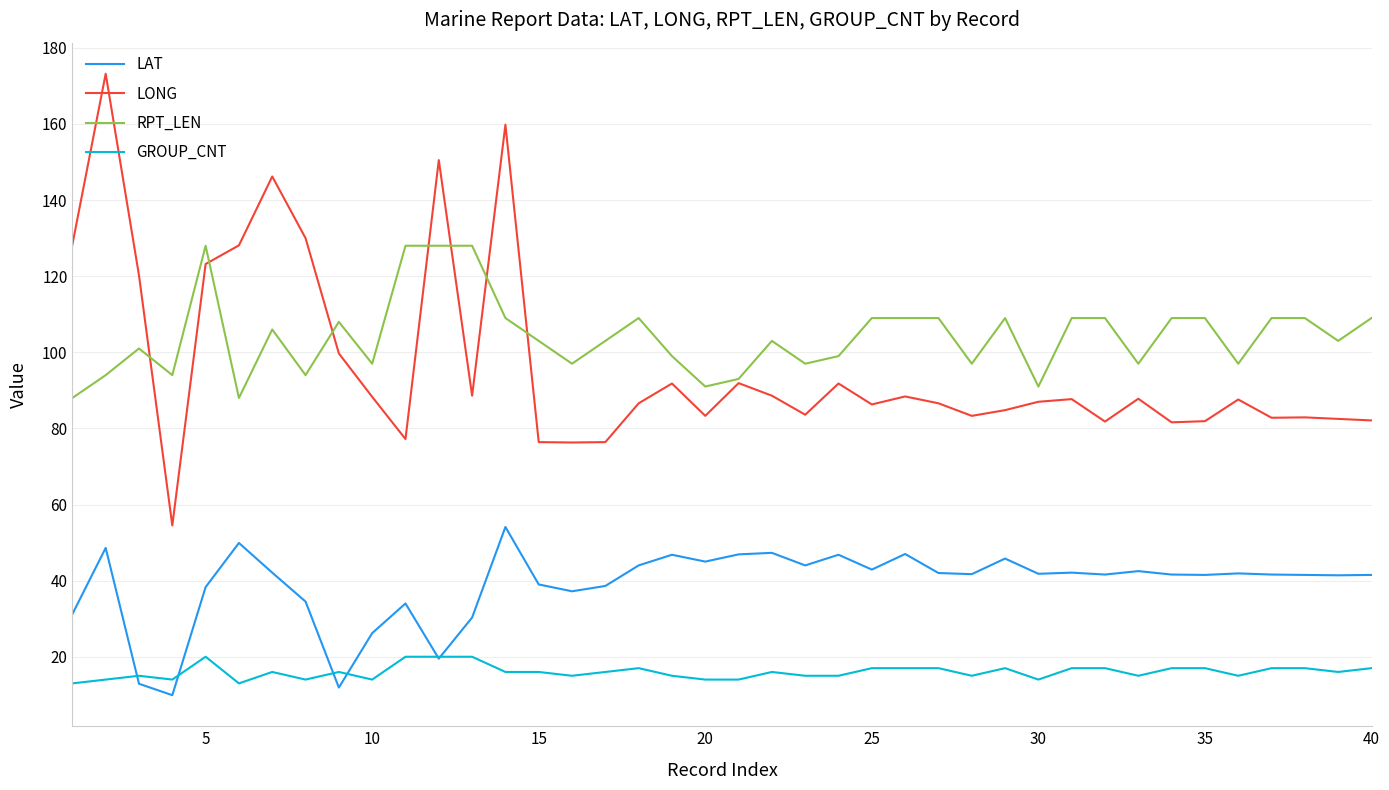

What is the smallest value displayed?

9.9